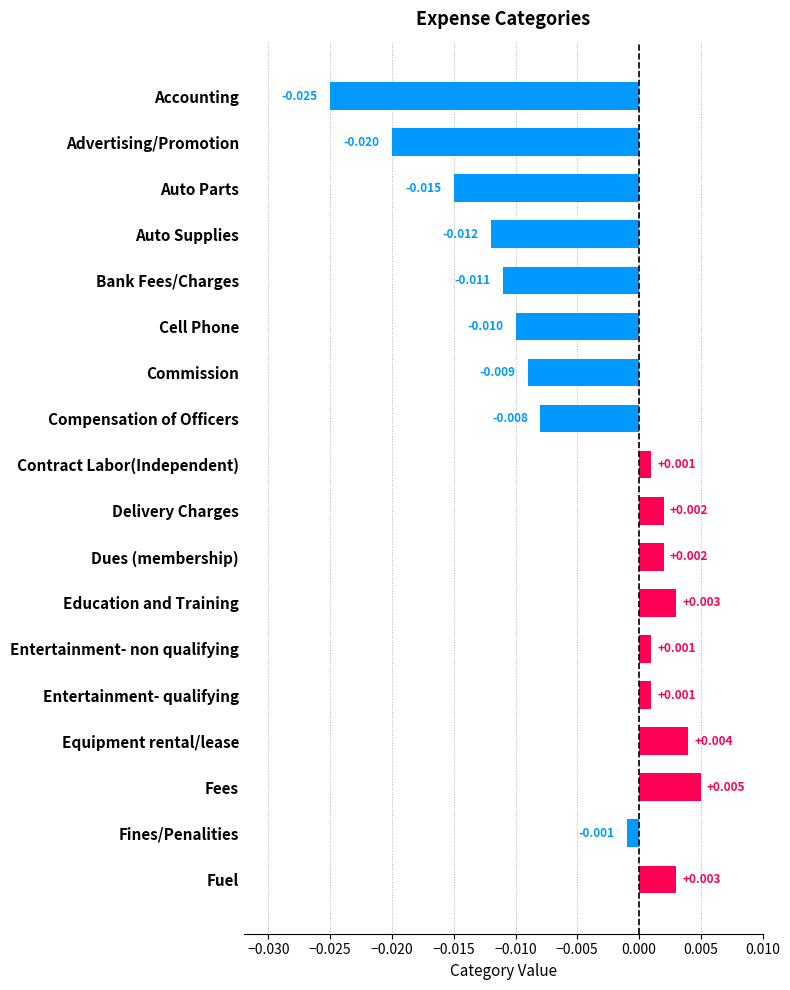

Between Compensation of Officers and Equipment rental/lease, which is larger?

Equipment rental/lease